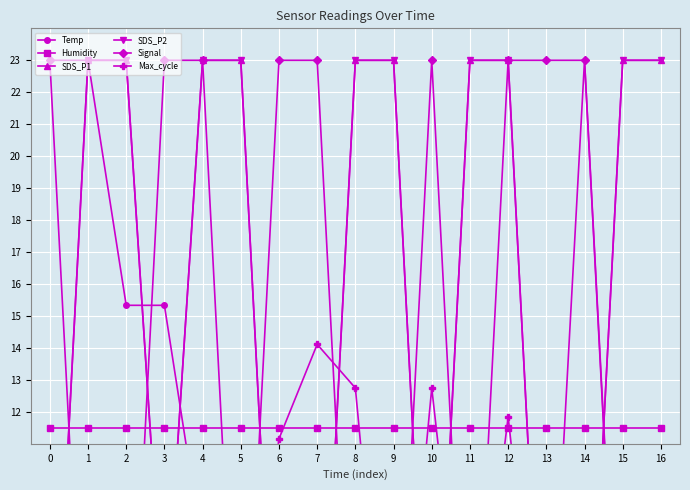

Reading right to left, transcribe all the data shown in this chart.

Temp: 16=0.0	15=0.0	14=0.0	13=0.0	12=0.0	11=0.0	10=0.0	9=0.0	8=7.7	7=7.7	6=7.7	5=7.7	4=7.7	3=15.3	2=15.3	1=23.0	0=23.0
Humidity: 16=11.5	15=11.5	14=11.5	13=11.5	12=11.5	11=11.5	10=11.5	9=11.5	8=11.5	7=11.5	6=11.5	5=11.5	4=11.5	3=11.5	2=11.5	1=11.5	0=11.5
SDS_P1: 16=23.0	15=23.0	14=0.0	13=0.0	12=23.0	11=23.0	10=0.0	9=23.0	8=23.0	7=0.0	6=0.0	5=23.0	4=23.0	3=4.6	2=23.0	1=23.0	0=0.0
SDS_P2: 16=23.0	15=23.0	14=0.0	13=0.0	12=23.0	11=23.0	10=0.0	9=23.0	8=23.0	7=0.0	6=0.0	5=23.0	4=23.0	3=4.6	2=23.0	1=23.0	0=0.0
Signal: 16=0.0	15=0.0	14=23.0	13=23.0	12=23.0	11=0.0	10=23.0	9=0.0	8=0.0	7=23.0	6=23.0	5=0.0	4=23.0	3=23.0	2=0.0	1=0.0	0=23.0
Max_cycle: 16=2.5	15=0.3	14=23.0	13=1.1	12=11.8	11=2.1	10=12.7	9=0.0	8=12.7	7=14.1	6=11.2	5=2.0	4=10.1	3=0.6	2=0.3	1=8.6	0=1.5